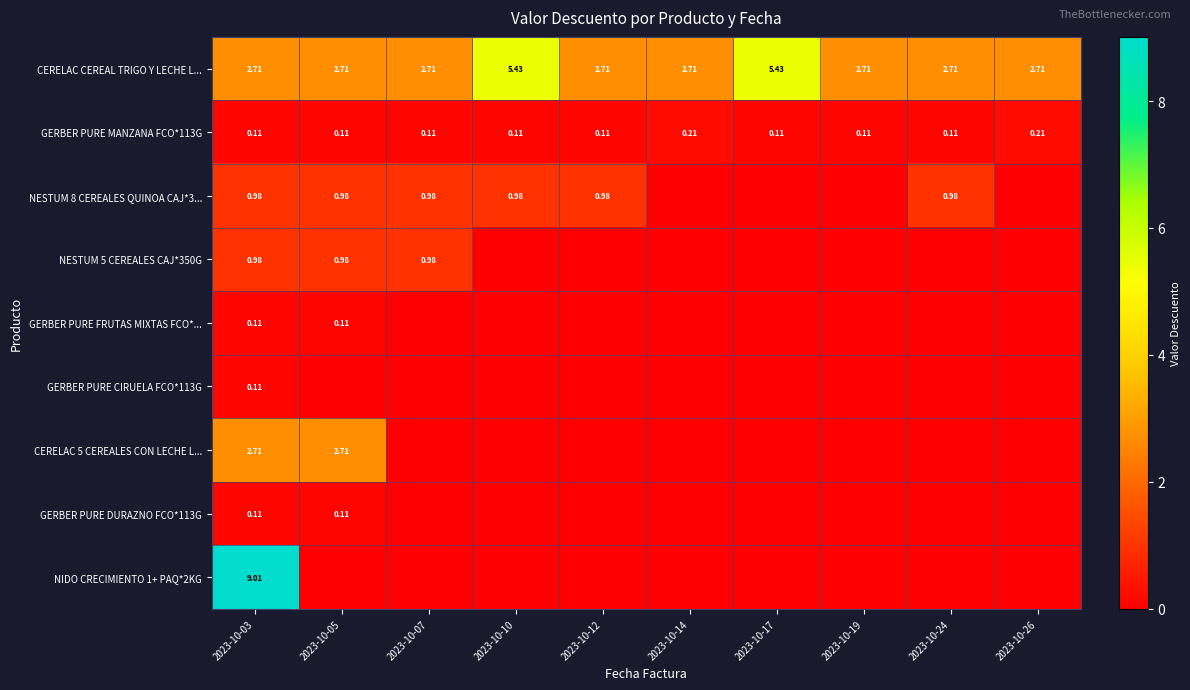

What is the sum of the CERELAC CEREAL TRIGO Y LECHE L... values at 2023-10-24 and 2023-10-19?

5.4